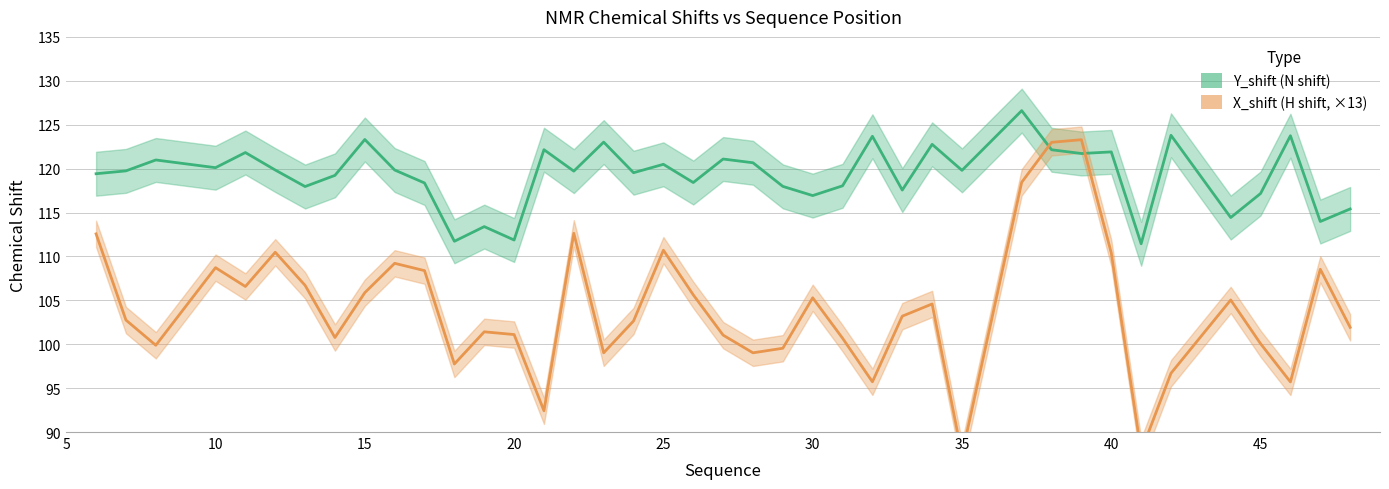

How many data points does each series have?

40